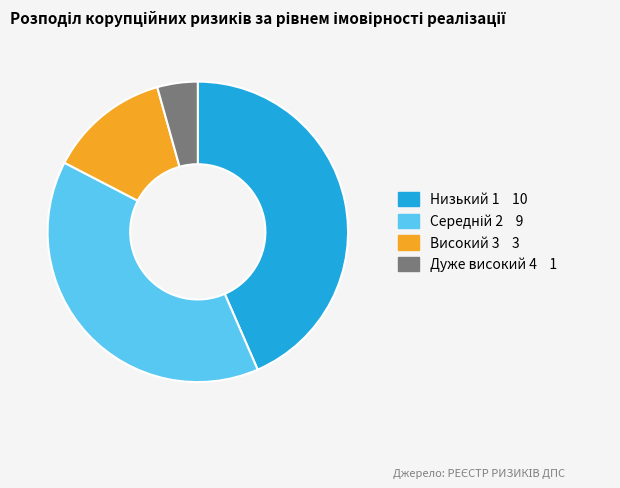

Which has a higher value, Високий 3 3 or Дуже високий 4 1?

Високий 3 3